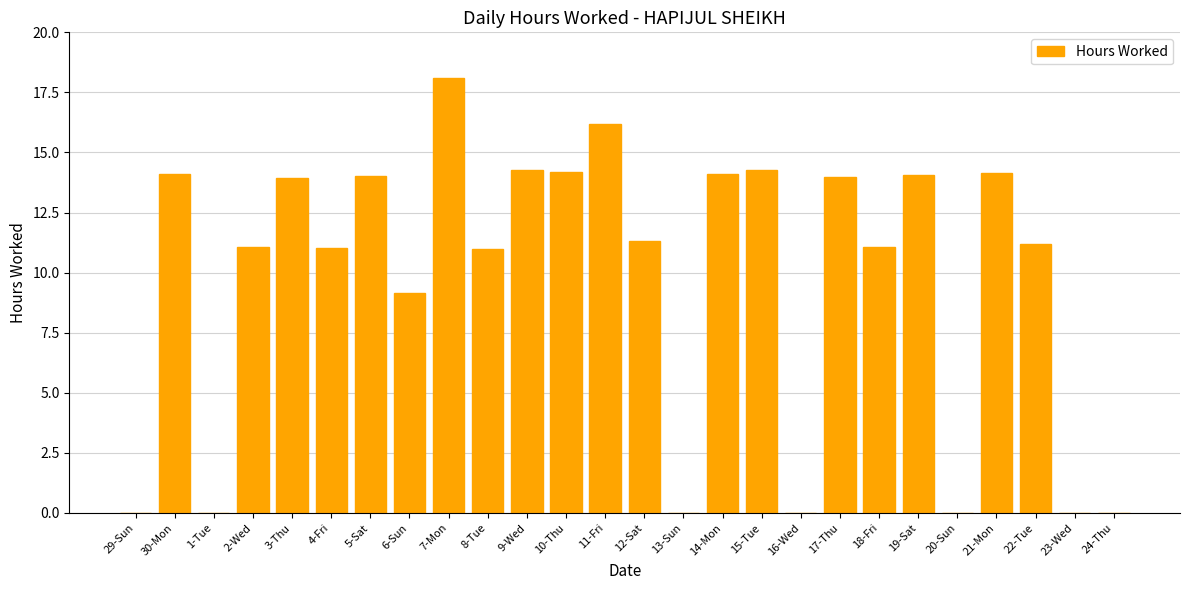

Which has a higher value, 8-Tue or 19-Sat?

19-Sat